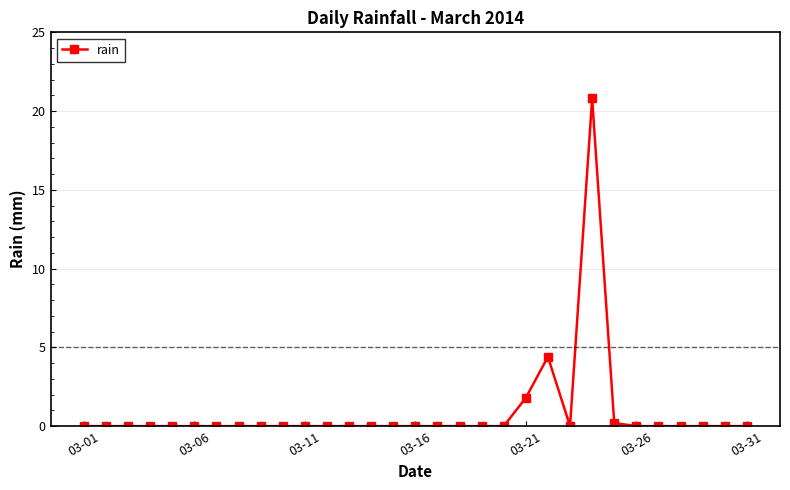

True or false: there are more than 1 points higher than both neighbors.

True